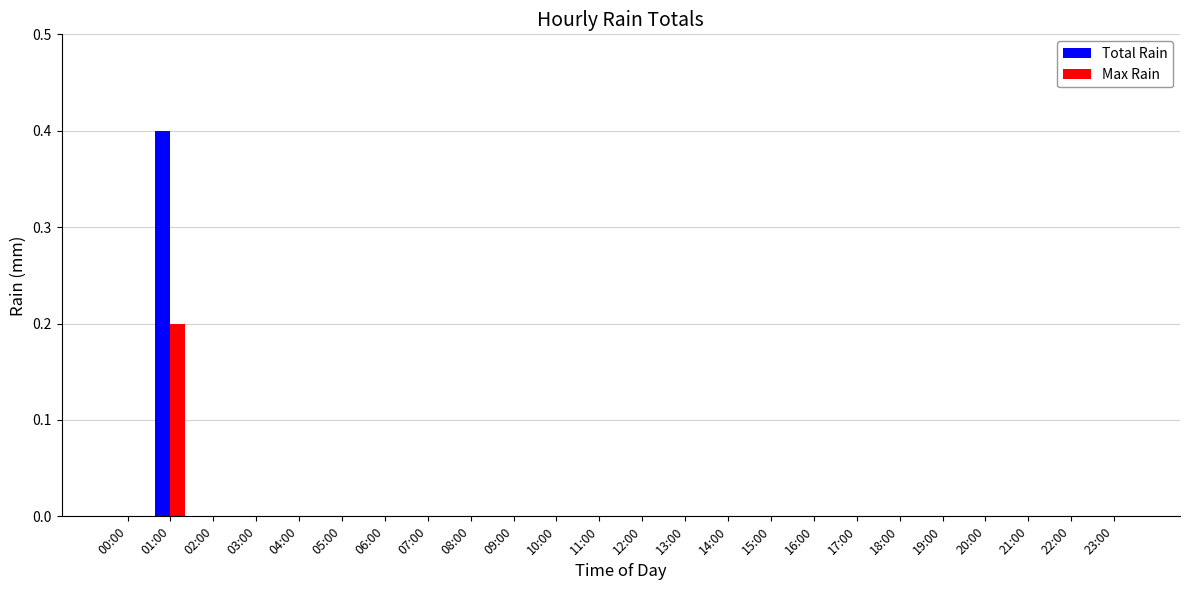

At which category is the sum across all series the highest?

01:00